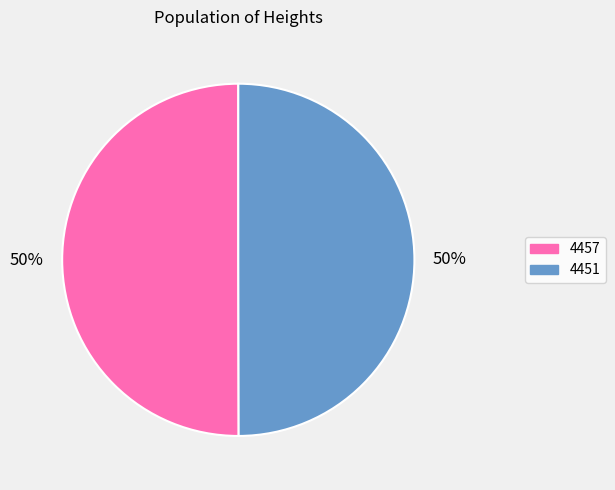

Combined, do 4457 and 4451 account for over 50%?

Yes